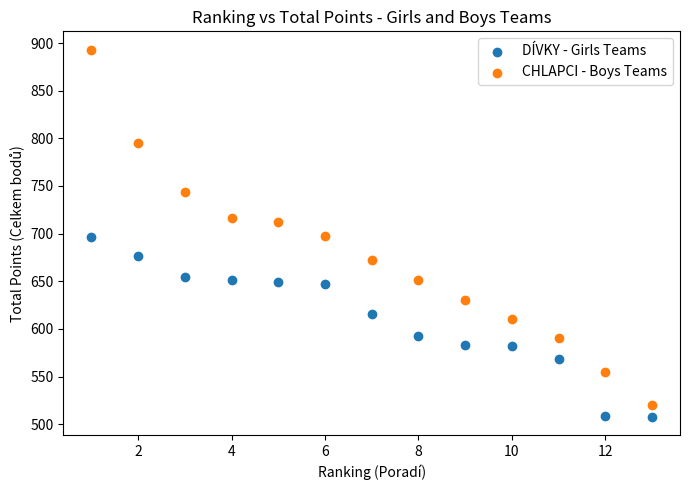

Which series contains the highest Y value?

CHLAPCI - Boys Teams